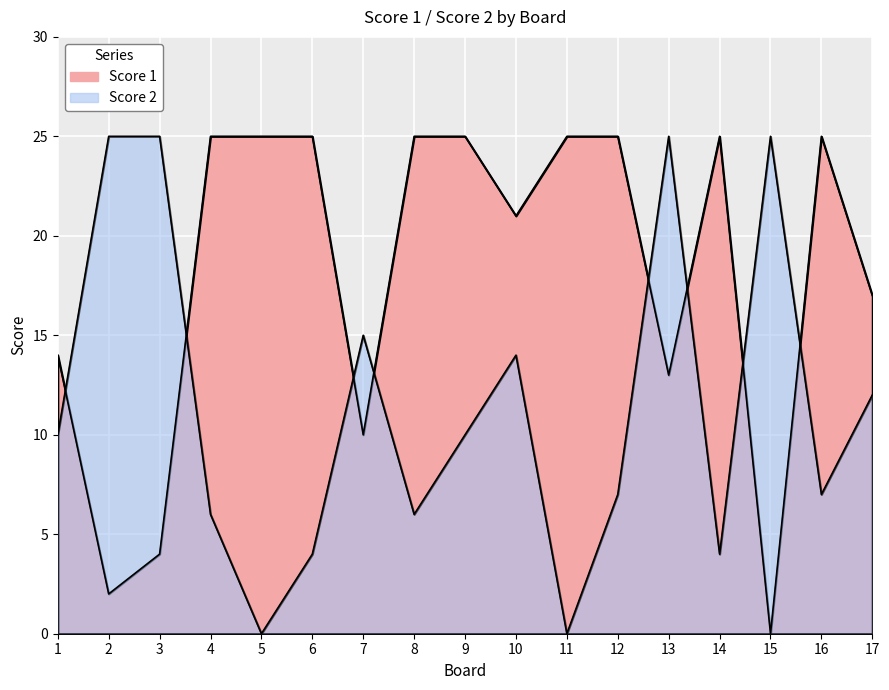

Rank the categories by Score 2 value from highest to lowest.

2, 3, 13, 15, 7, 10, 17, 1, 9, 12, 16, 4, 8, 6, 14, 5, 11